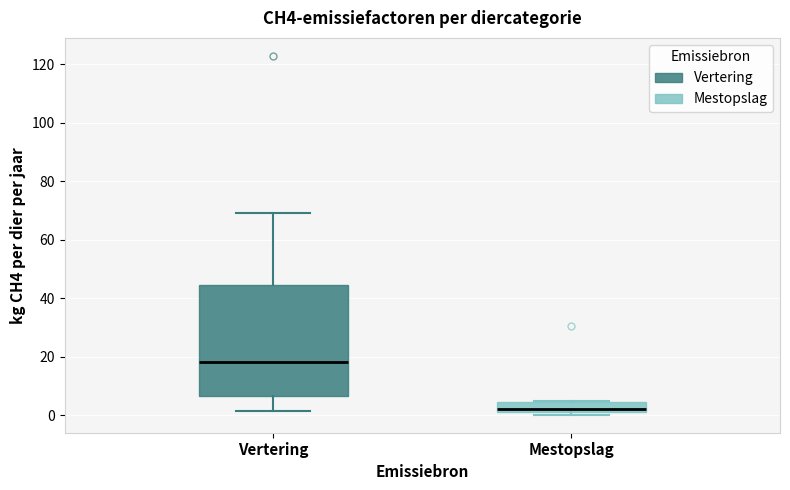

Which box's median line is the lowest?

Mestopslag